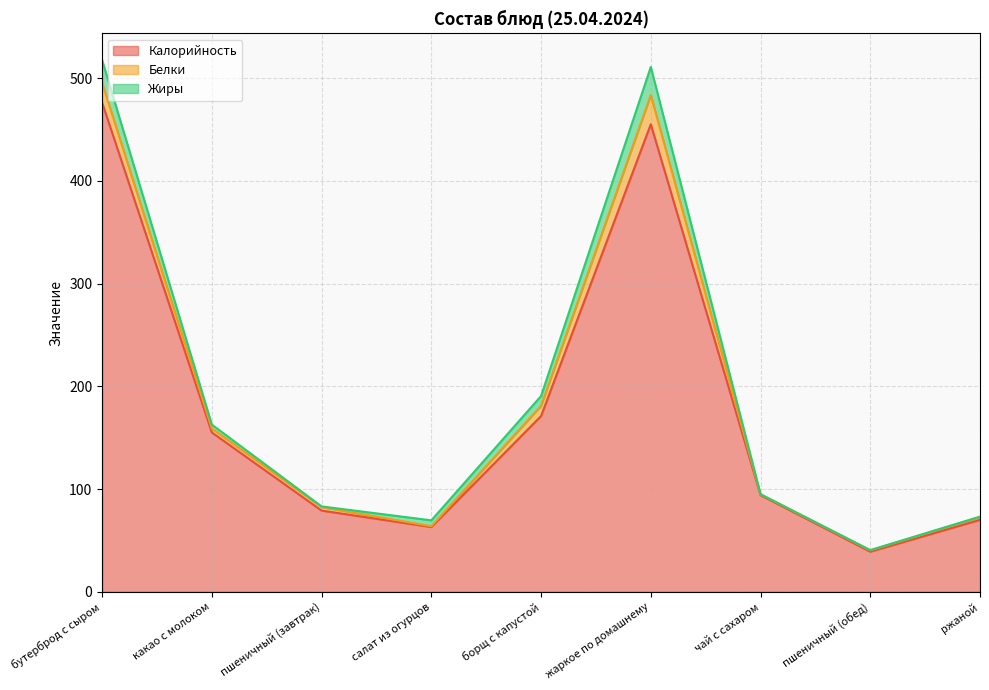

At which category does Жиры reach its first local valley?

пшеничный (завтрак)